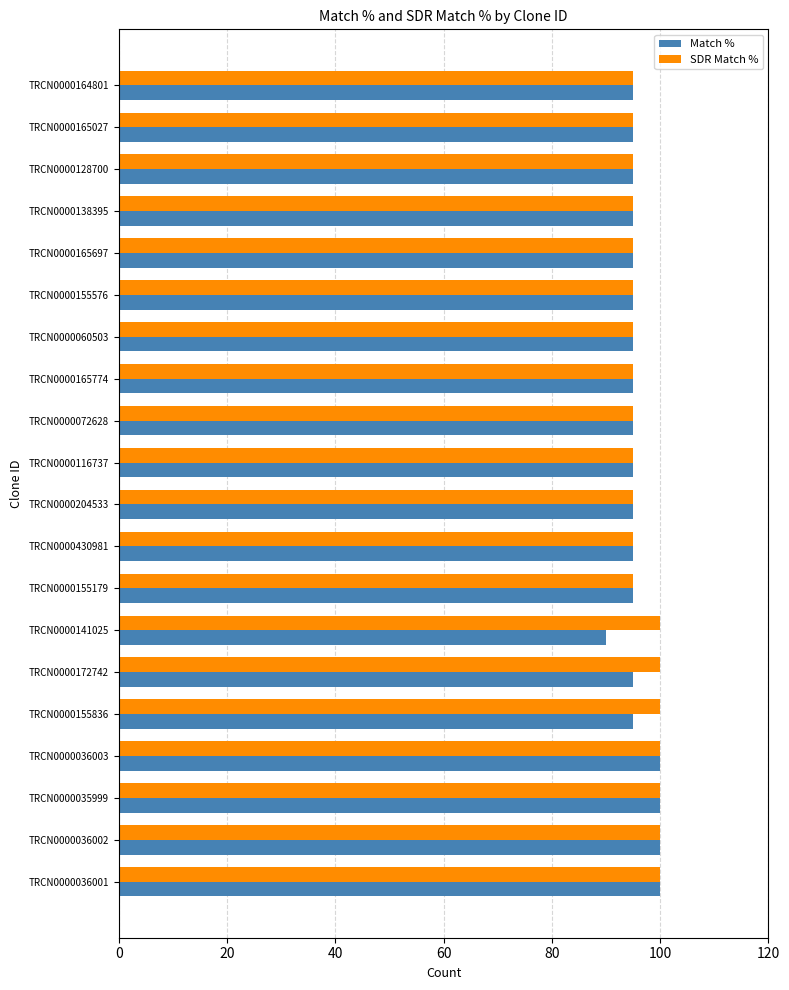

The Match % series shows 95 at TRCN0000060503. True or false?

True